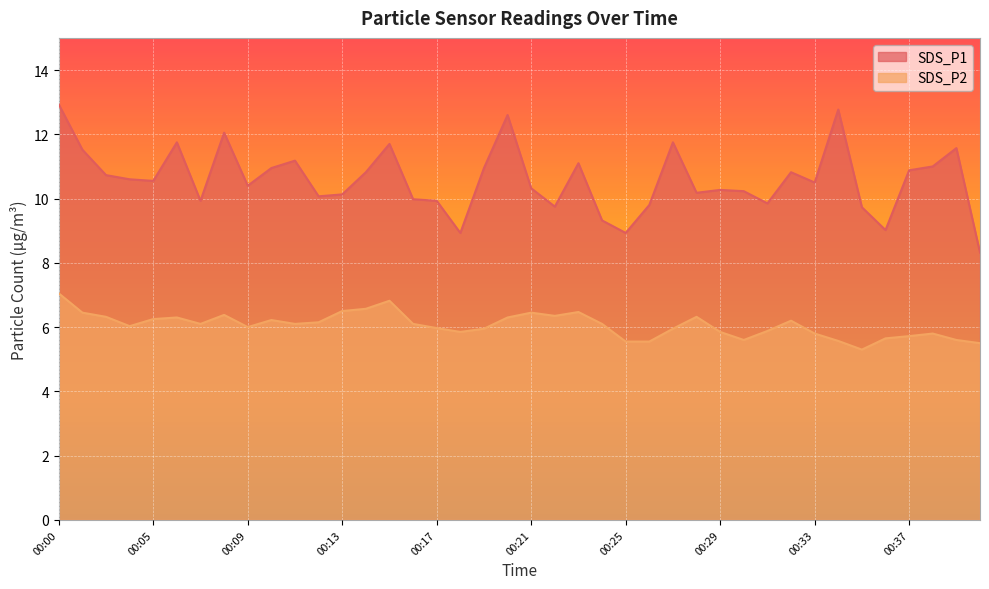

What is the sum of the SDS_P1 values at 00:01 and 00:18?

20.4